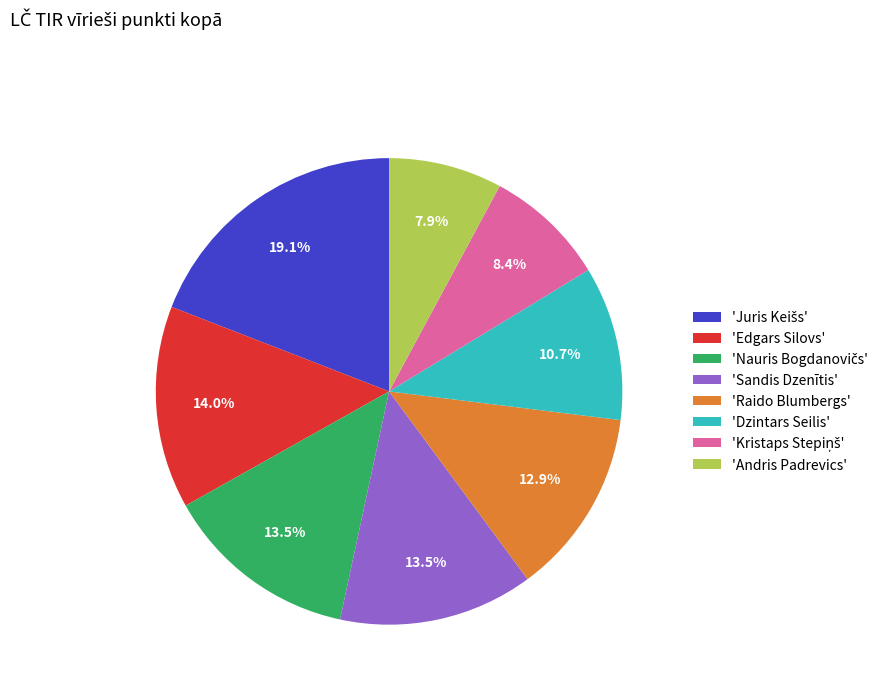

Count the number of slices in the pie.

8